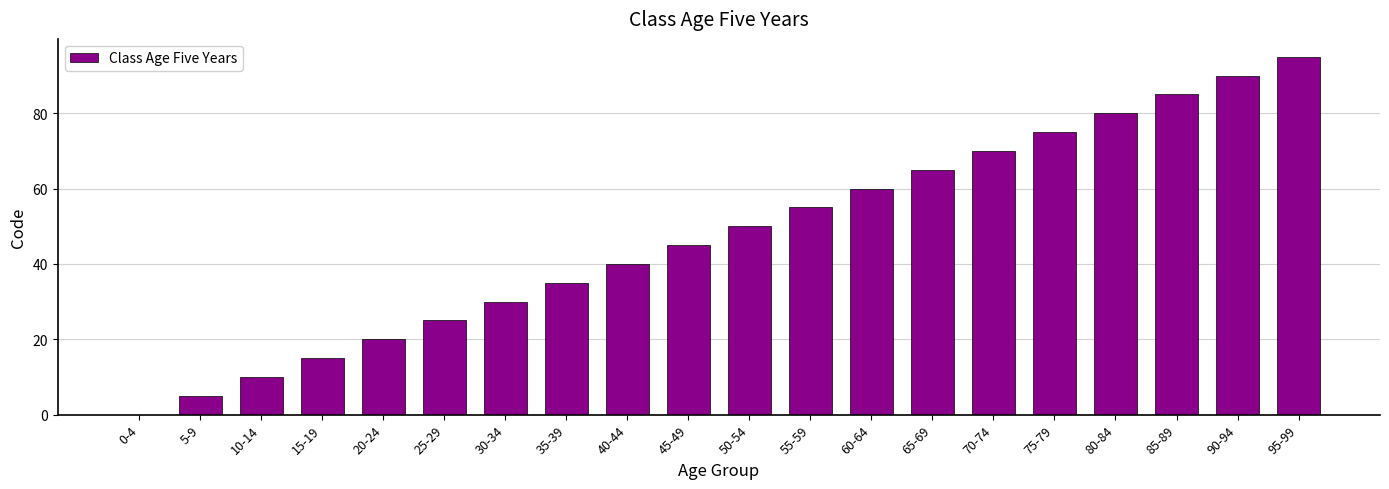

At which category does the chart reach its peak across all series?

95-99